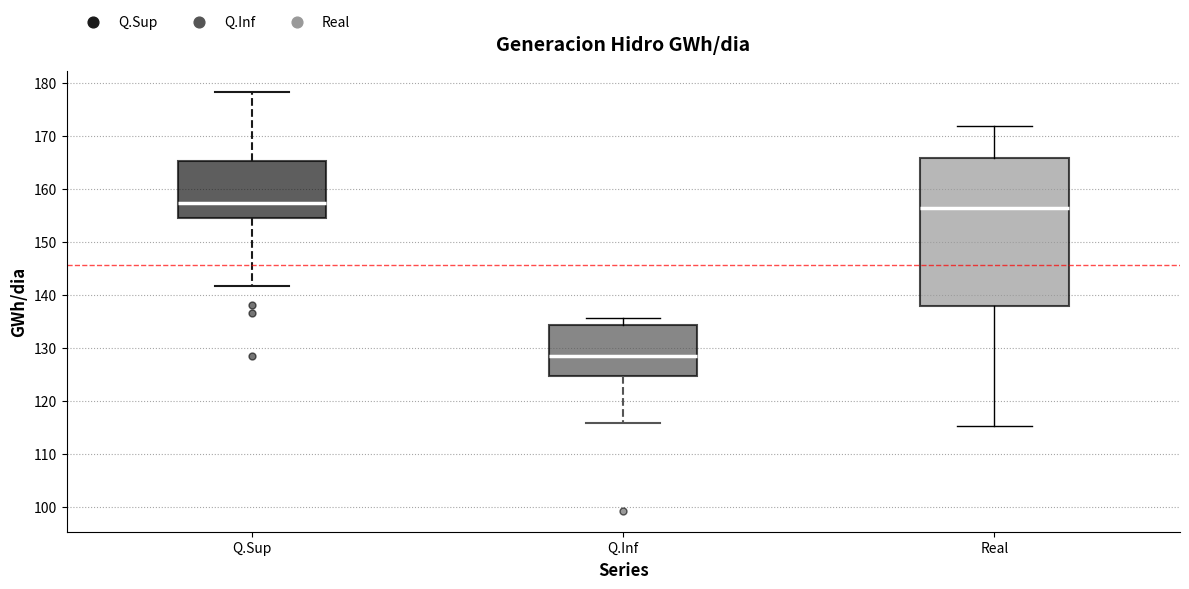

Which box's median line is the lowest?

Q.Inf